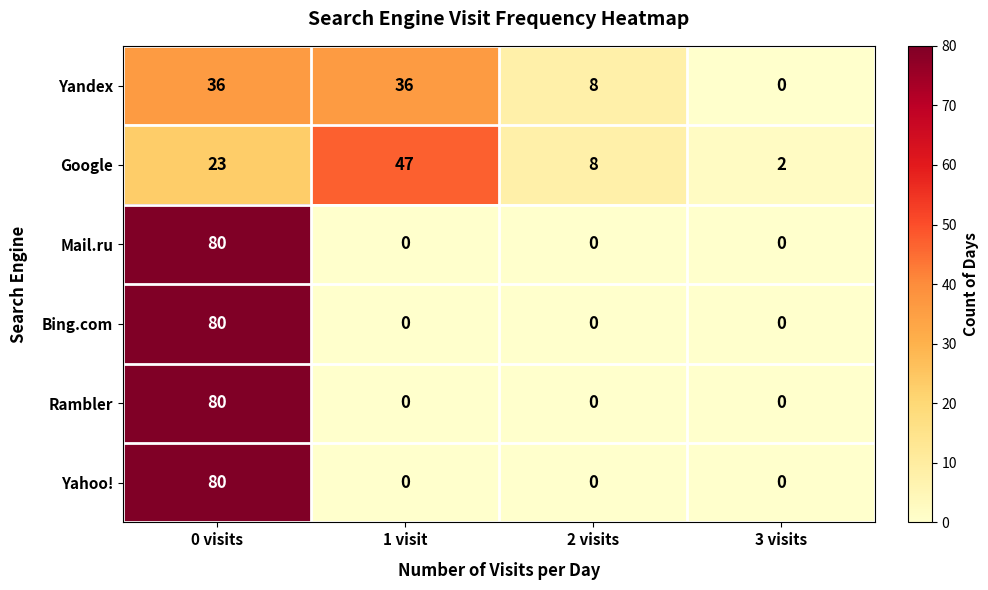

Which series changed the most between 2 visits and 3 visits?

Yandex